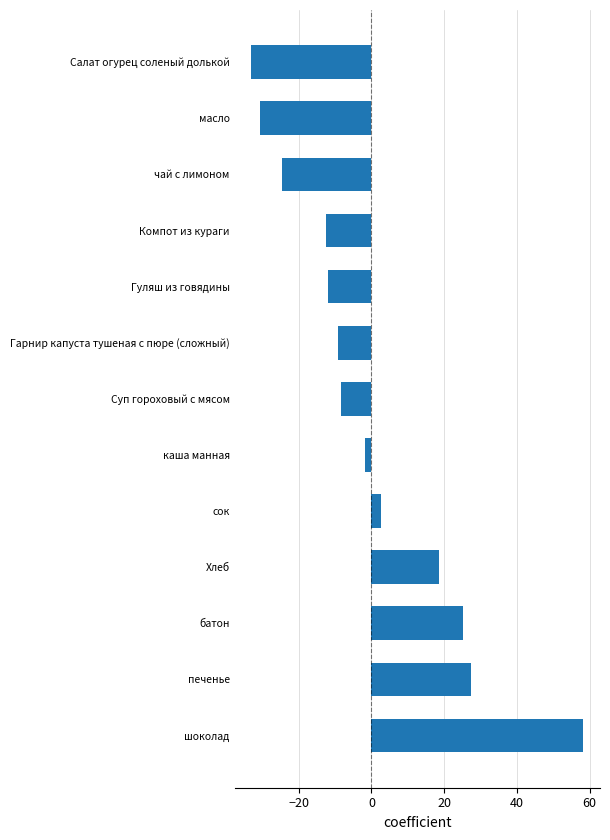

At which category does the chart reach its minimum across all series?

Салат огурец соленый долькой